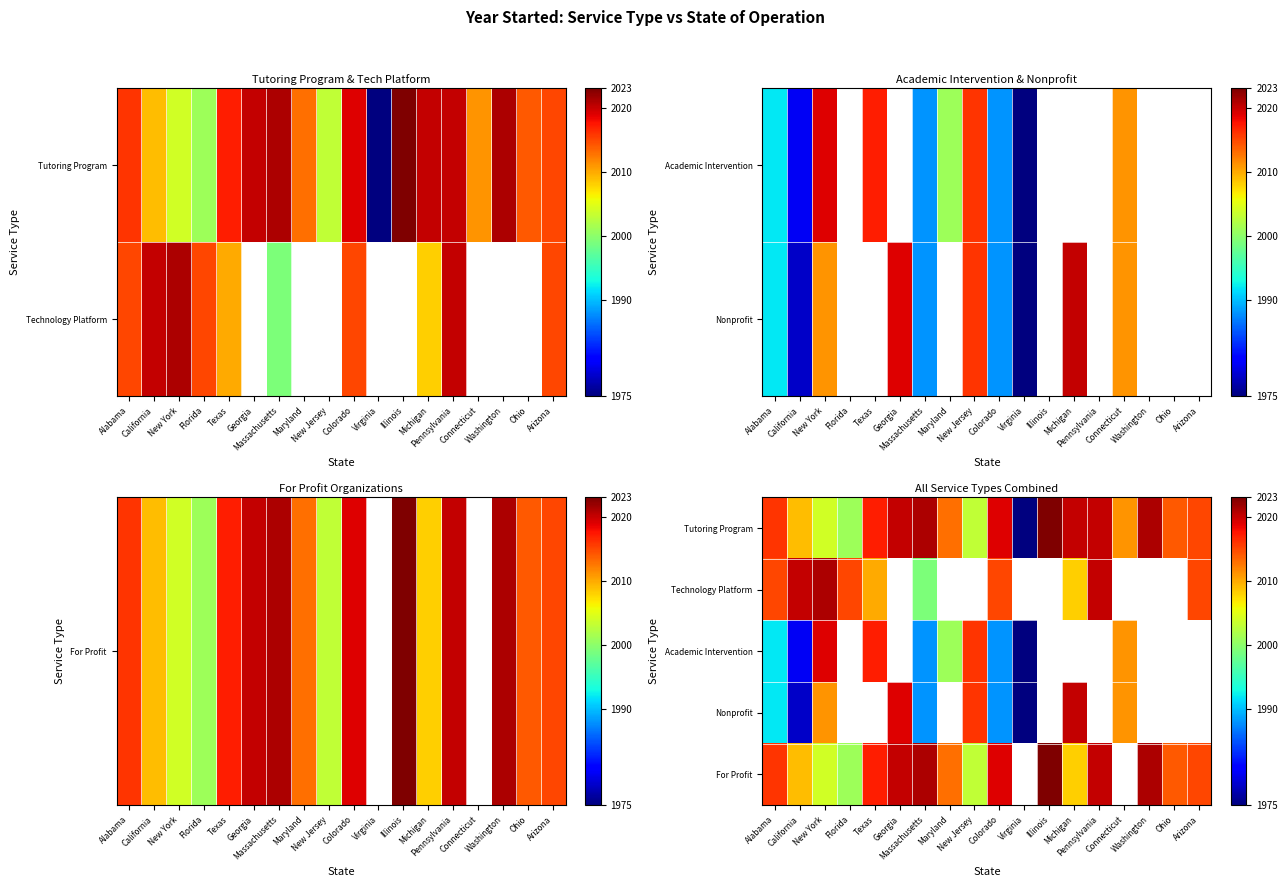

How many data points in Tutoring Program are above 2016?

8